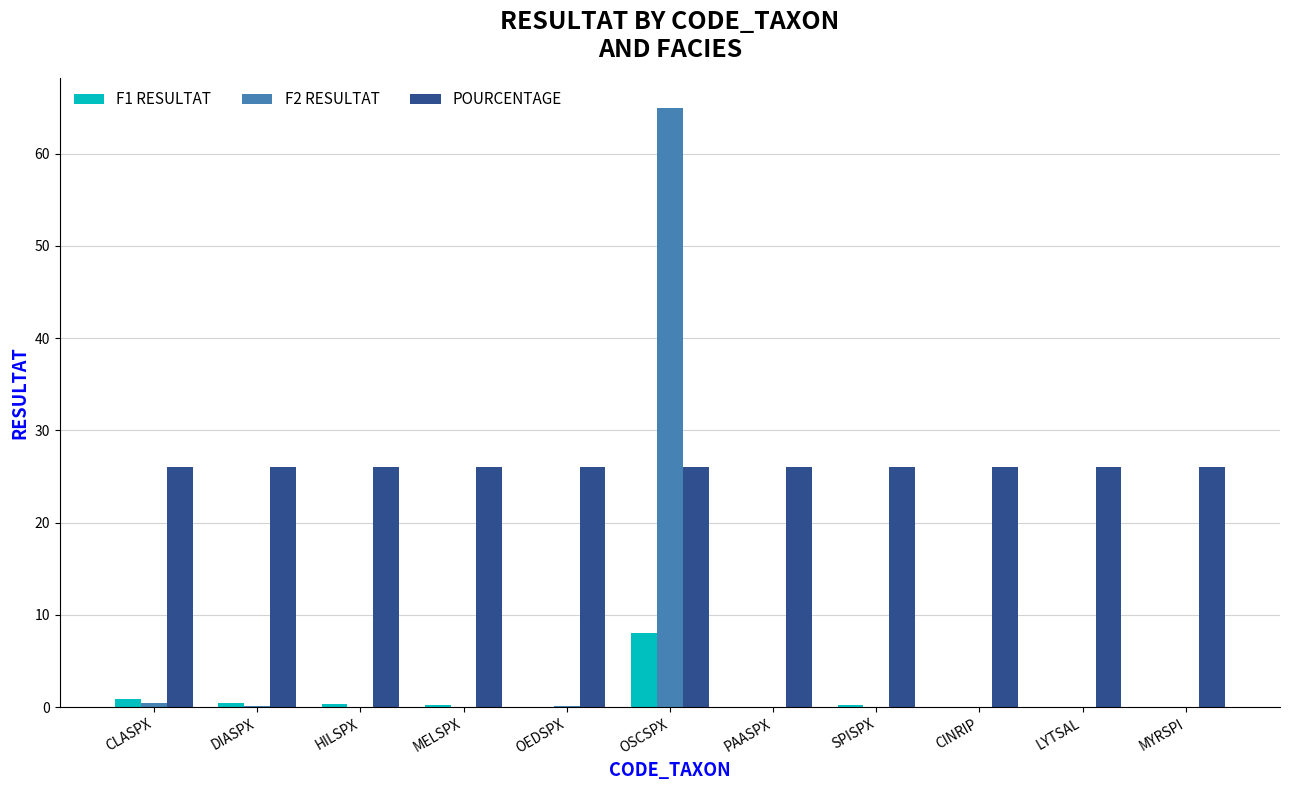

Which series has the largest total across all categories?

POURCENTAGE